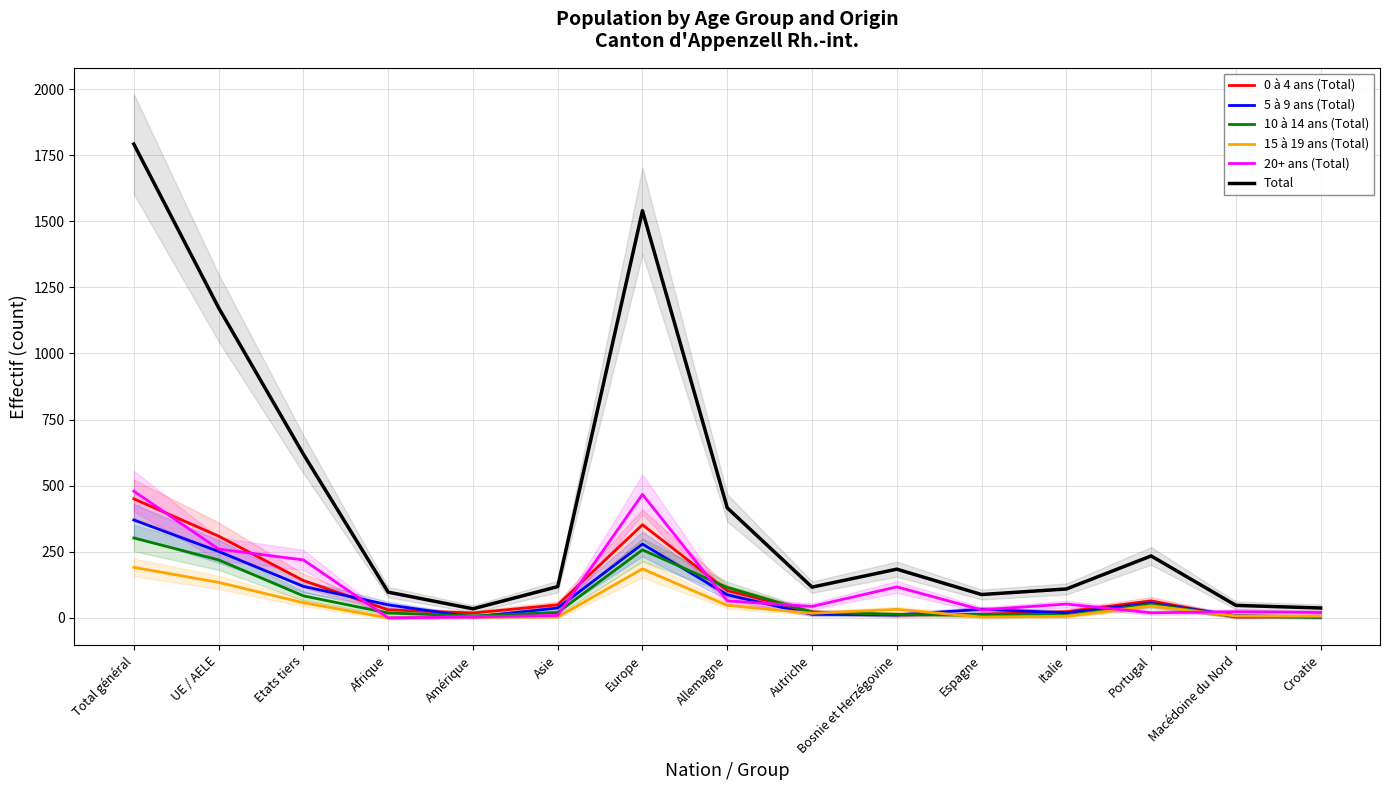

What is the average value of the 5 à 9 ans (Total) series?

89